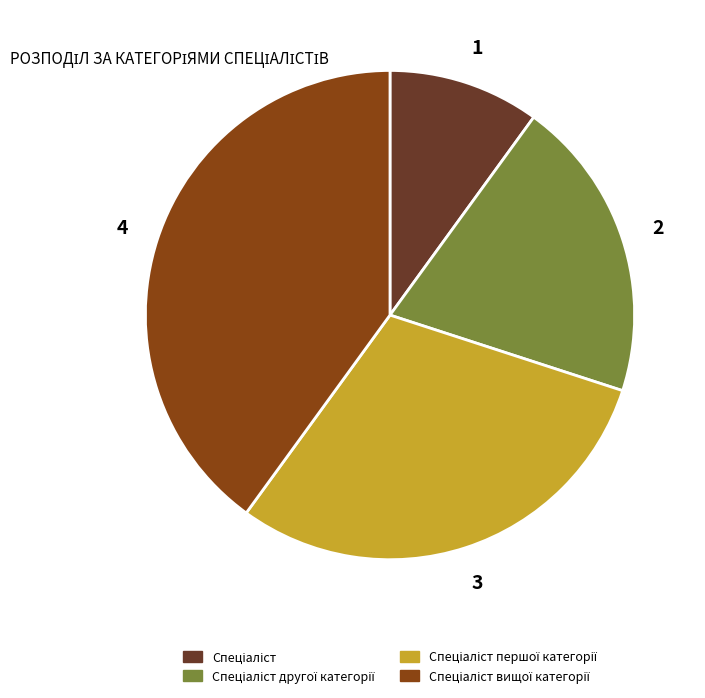

Is there any slice that represents more than half of the pie?

No